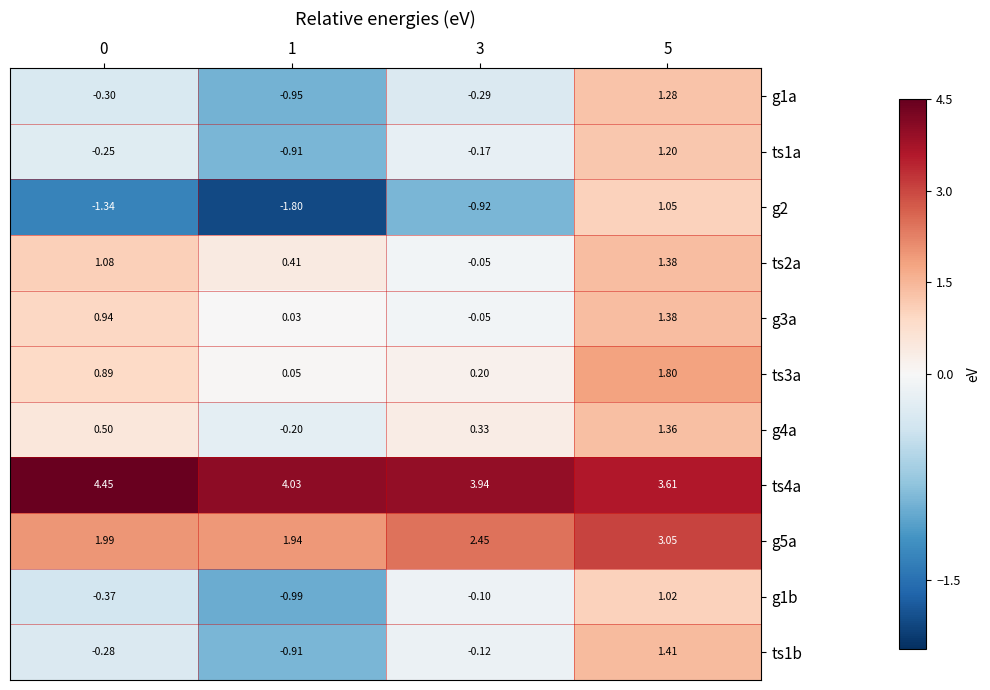

Is the value of ts3a at 3 greater than the value of ts1b at 5?

No